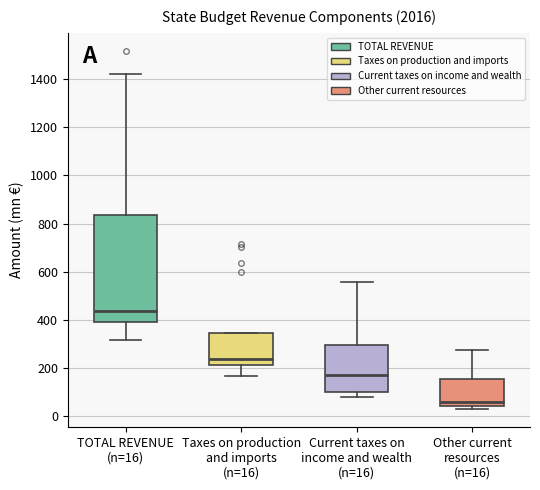

Which box's median line is the highest?

TOTAL REVENUE (n=16)